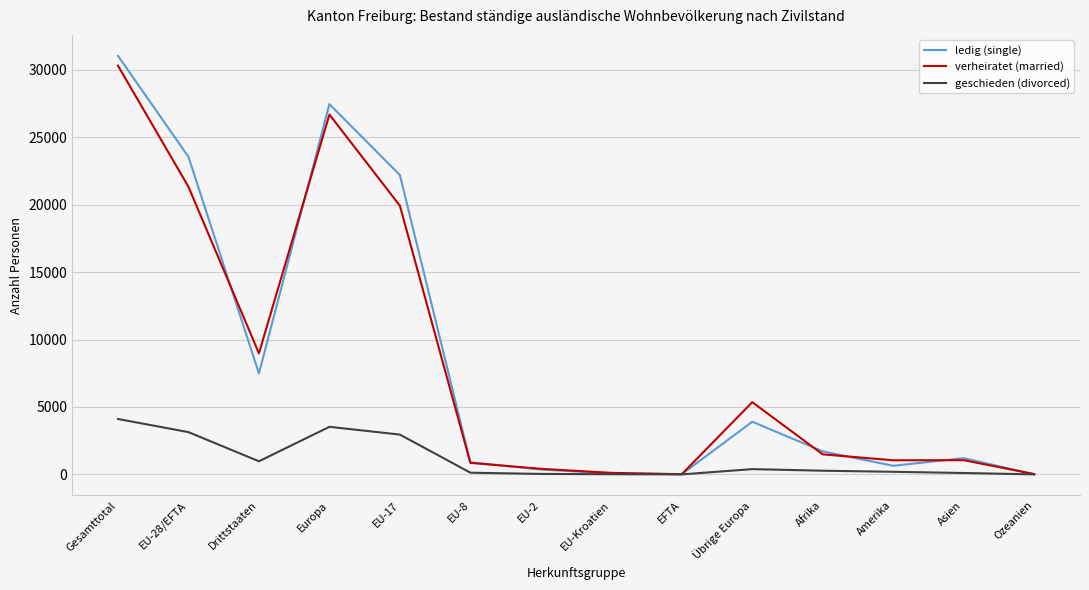

Where is verheiratet (married) nearest to the value 15163?

EU-17